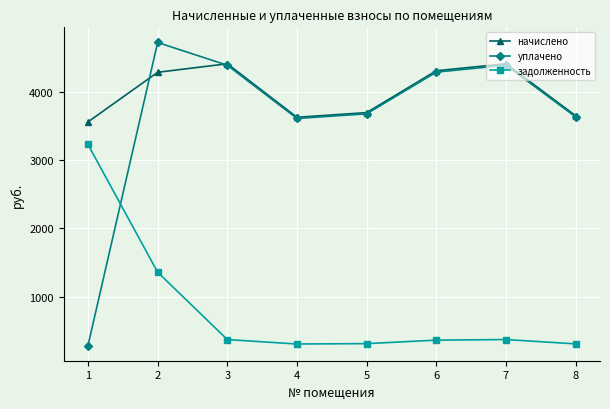

Which series changed the most between 5 and 6?

начислено